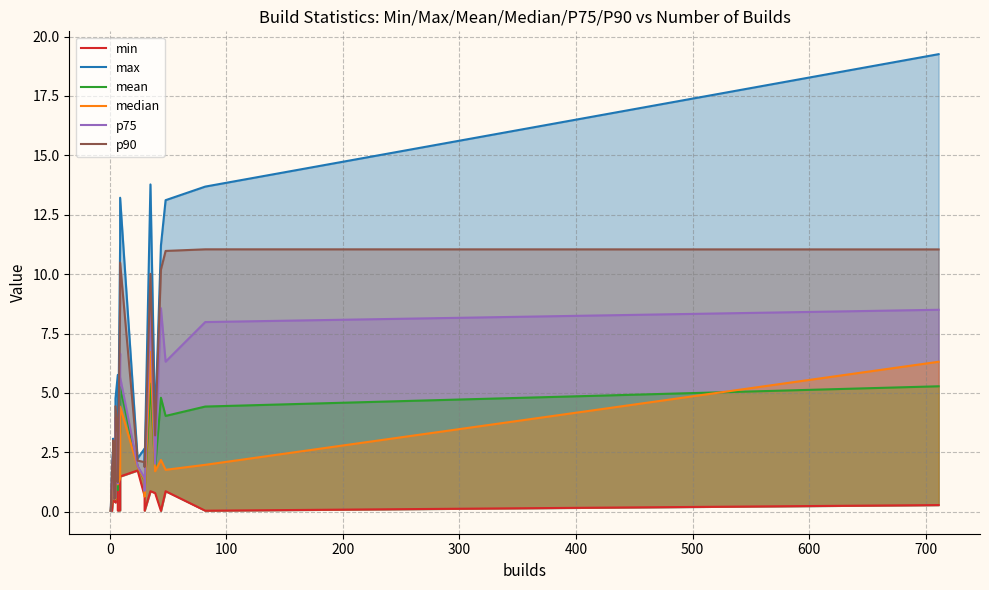

What are all the series names shown in the legend?

min, max, mean, median, p75, p90